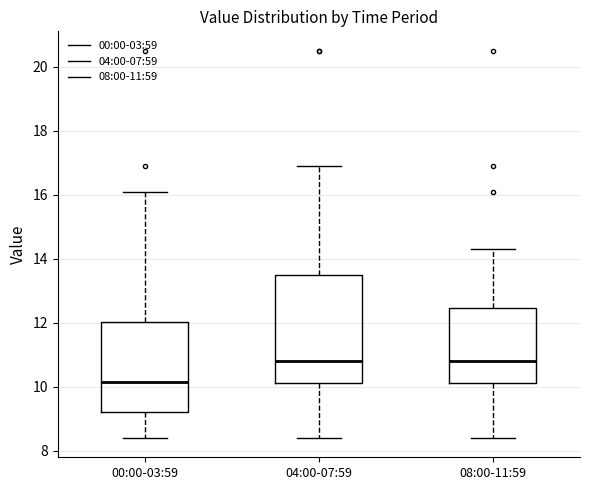

Reading left to right, transcribe this box plot: for each box, give where its median line is, the range the box spans, and where its two whiskers end, as read against the y-axis. The values are not printed on the chart, so give them approximately, as read against the axis.

00:00-03:59: median 10.2, box 9.2 to 12.0, whiskers 8.4 to 16.2
04:00-07:59: median 10.8, box 10.2 to 13.6, whiskers 8.4 to 17.0
08:00-11:59: median 10.8, box 10.2 to 12.4, whiskers 8.4 to 14.4